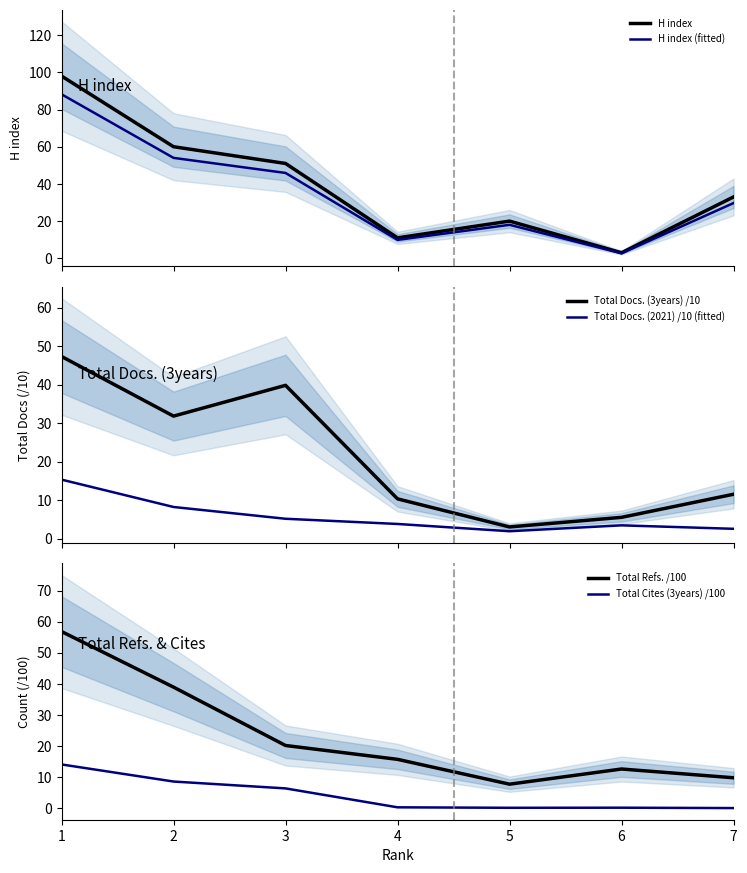

Rank the categories by H index (fitted) value from lowest to highest.

6, 4, 5, 7, 3, 2, 1